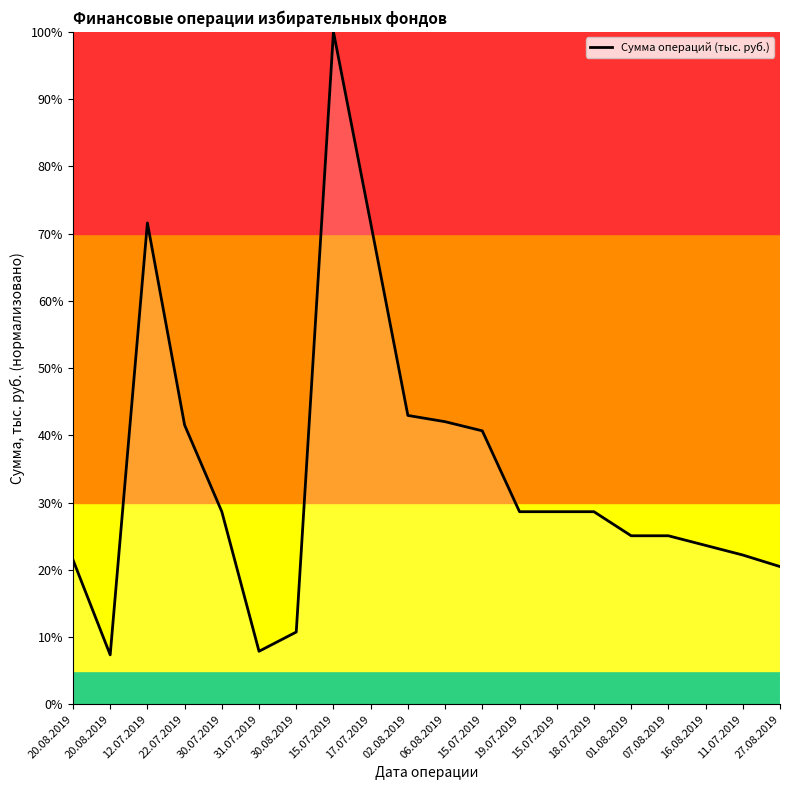

Does the chart display data point markers on the line(s)?

No